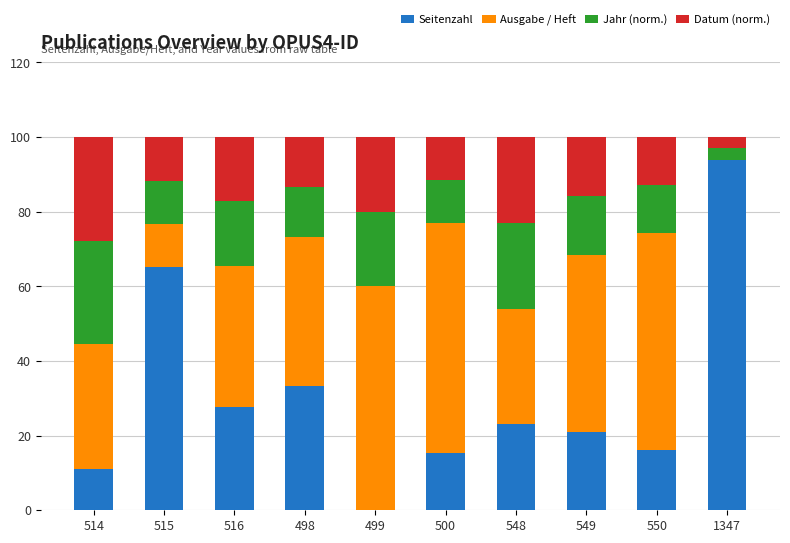

What is the total value across all series at 514?

100.0